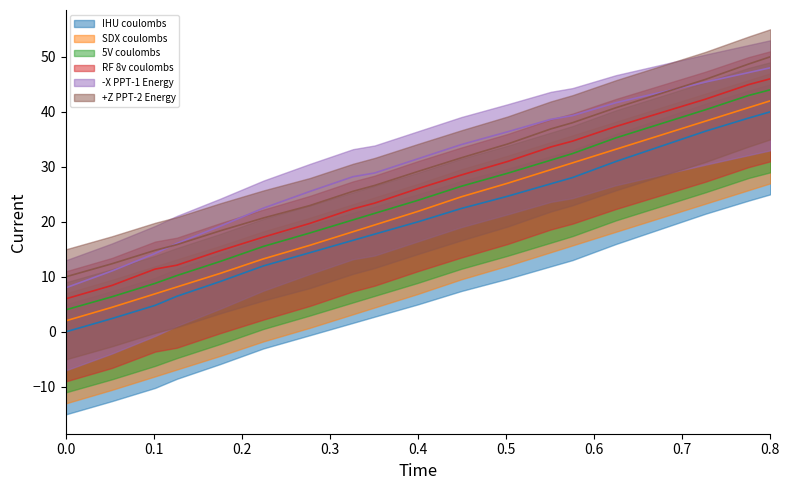

Rank the series by their maximum value, from highest to lowest.

+Z PPT-2 Energy, -X PPT-1 Energy, RF 8v coulombs, 5V coulombs, SDX coulombs, IHU coulombs